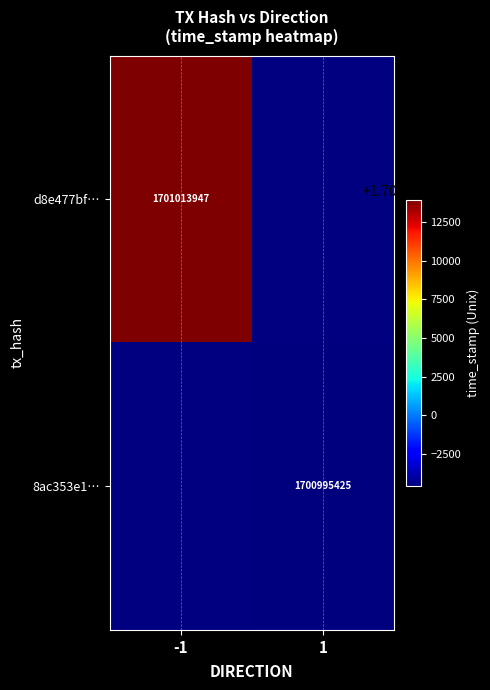

The 8ac353e1… series shows 944952096 at 1. True or false?

False